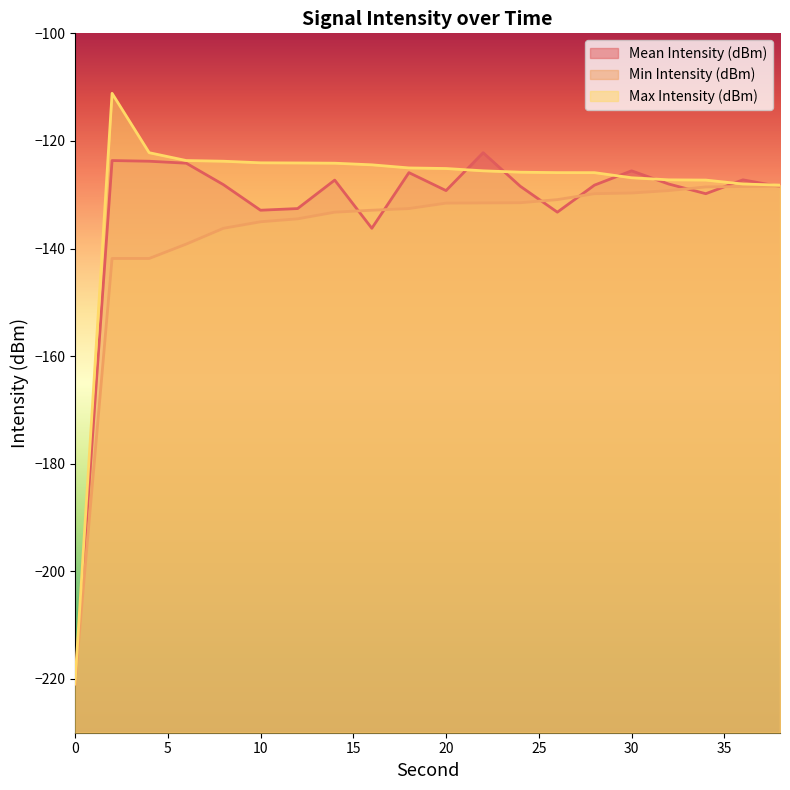

What is the value of the Min Intensity (dBm) point at the 18th from the left?

-128.5